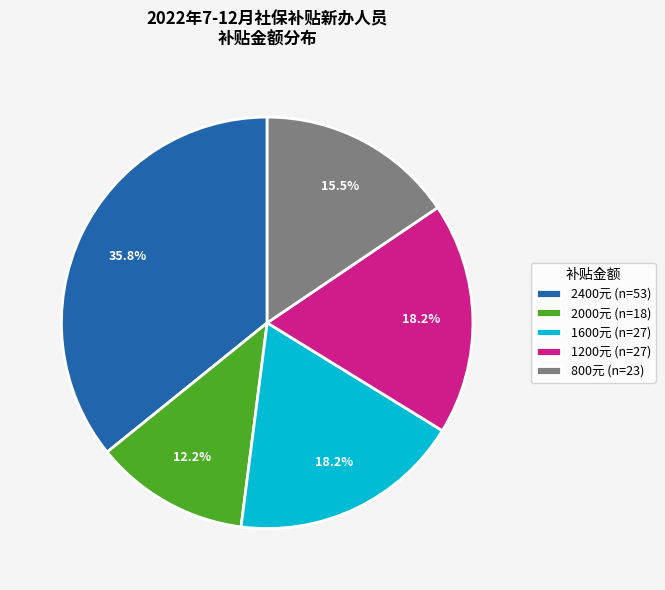

Does any single category account for the majority?

No